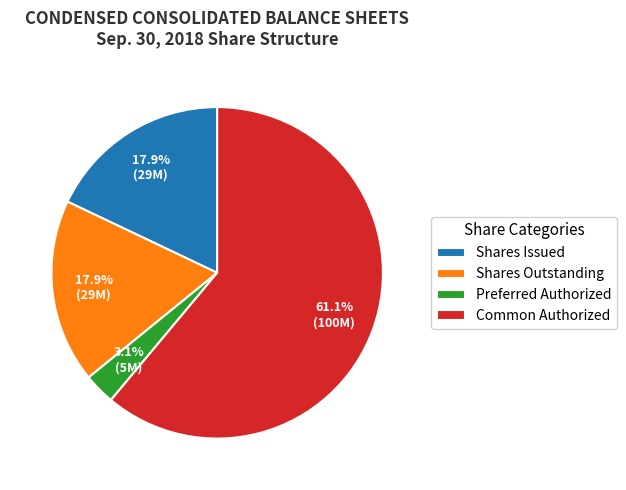

Which category has the biggest portion of the pie?

Common Authorized